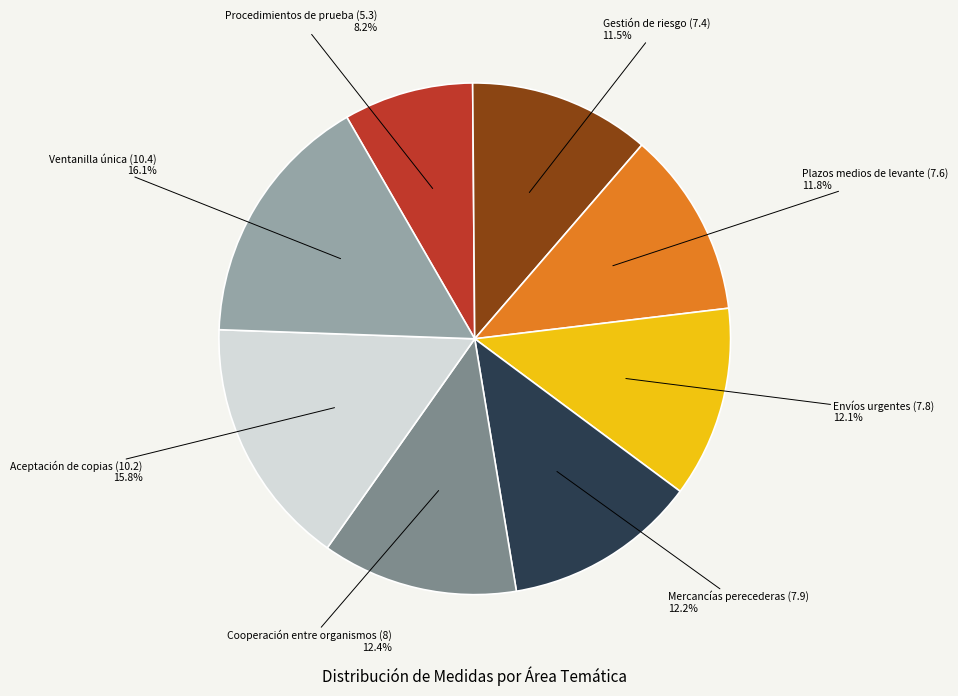

Does any single category account for the majority?

No